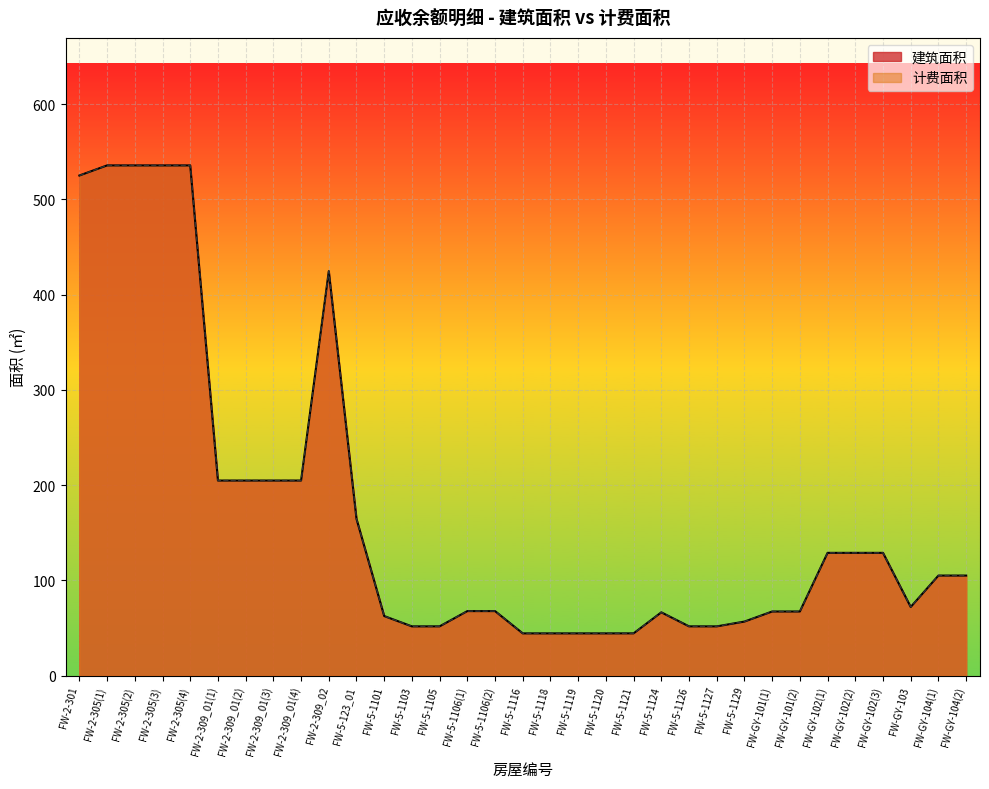

Is the value of 计费面积 at FW-5-1124 greater than the value of 建筑面积 at FW-2-309_01(3)?

No